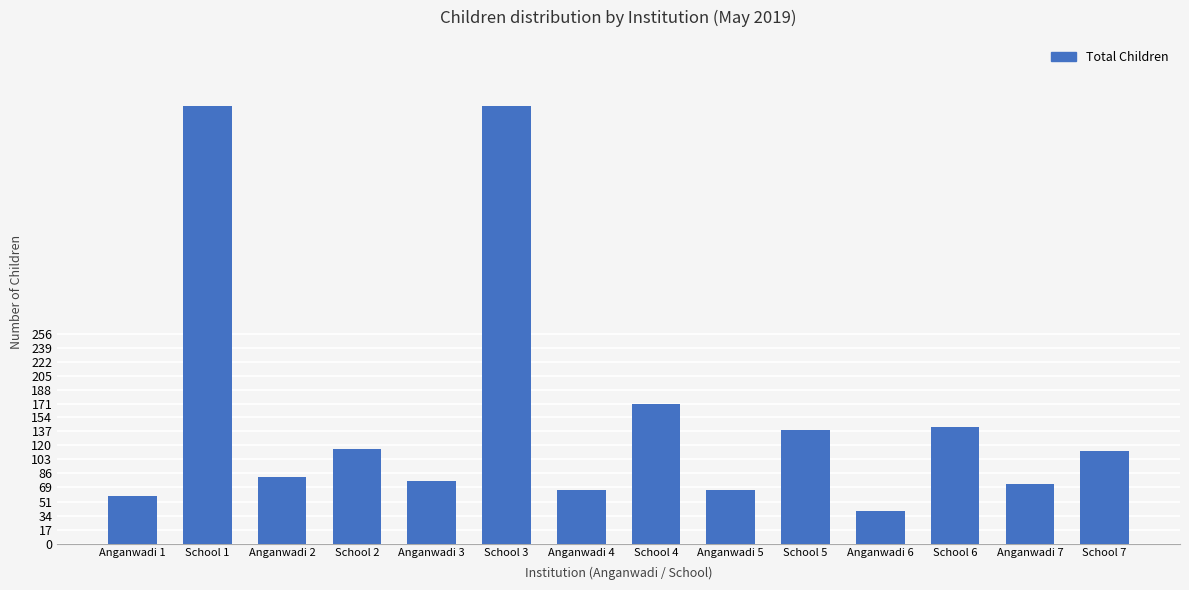

Count the number of data series in this chart.

1